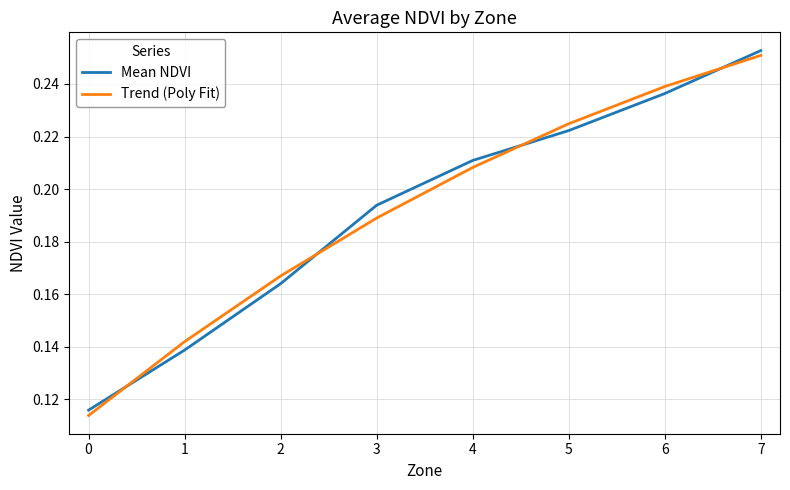

Which series changed the most between 2 and 3?

Mean NDVI